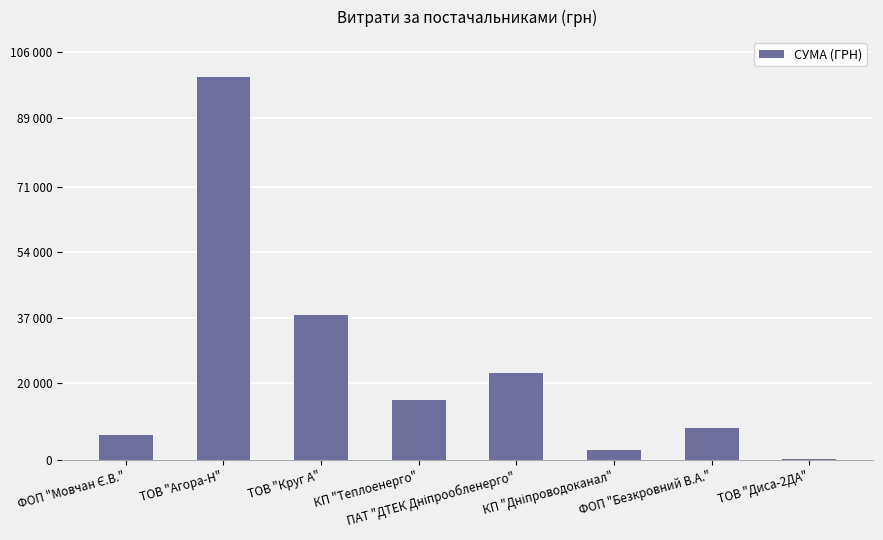

Between ТОВ "Диса-2ДА" and ФОП "Безкровний В.А.", which is larger?

ФОП "Безкровний В.А."